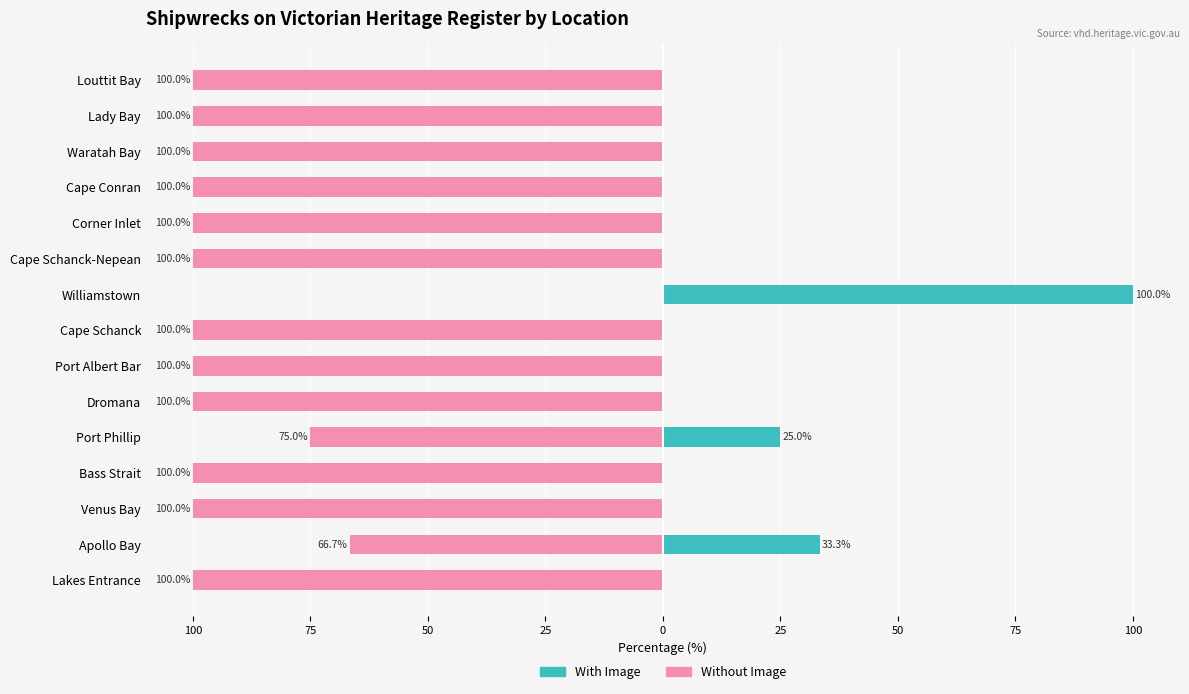

List the series in order of their overall mean, lowest first.

Without Image, With Image